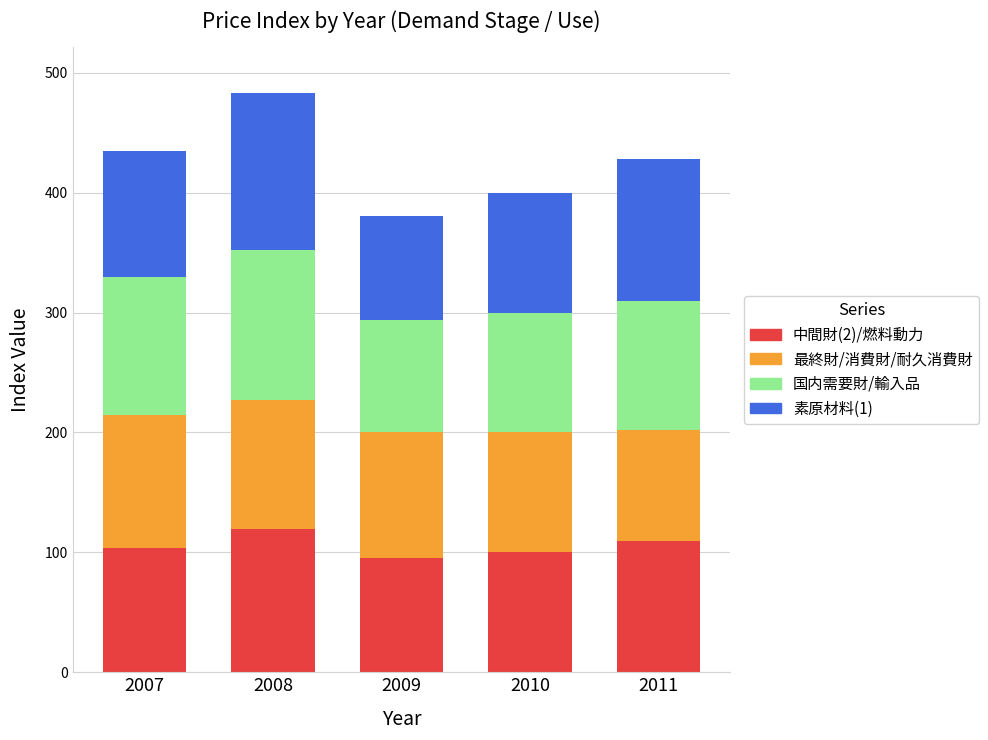

What is the total value across all series at 2007?

434.6